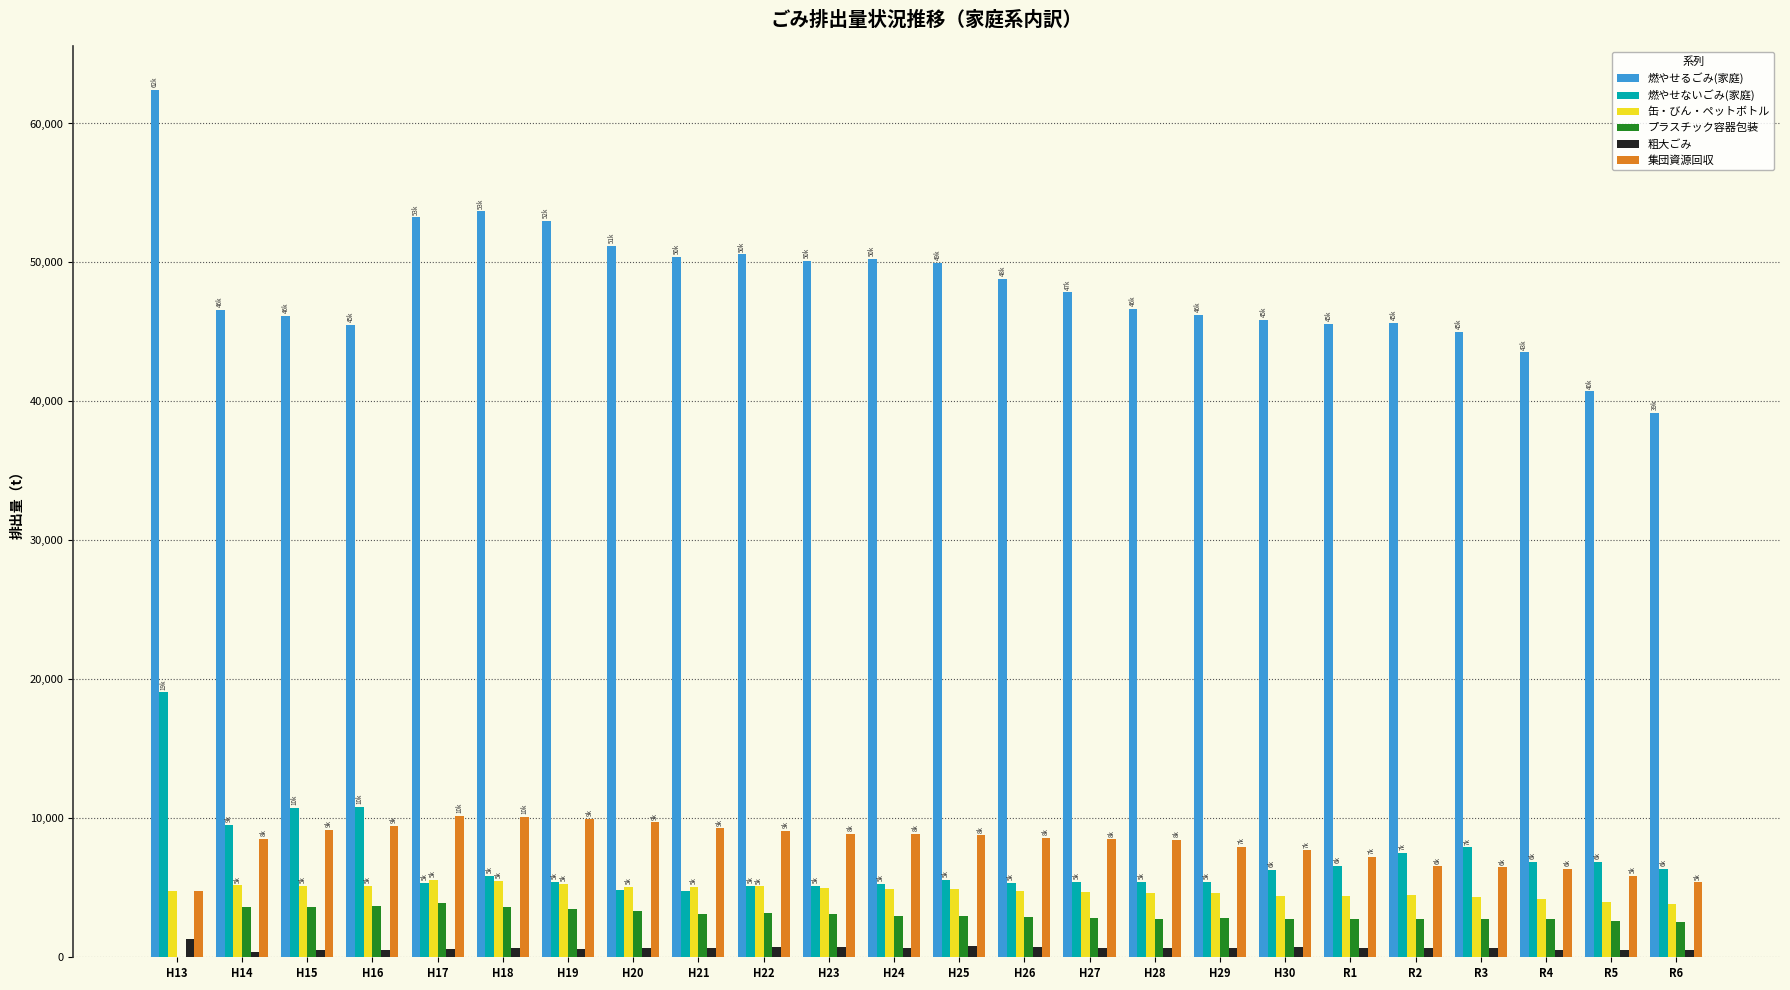

What is the greatest value displayed?

62438